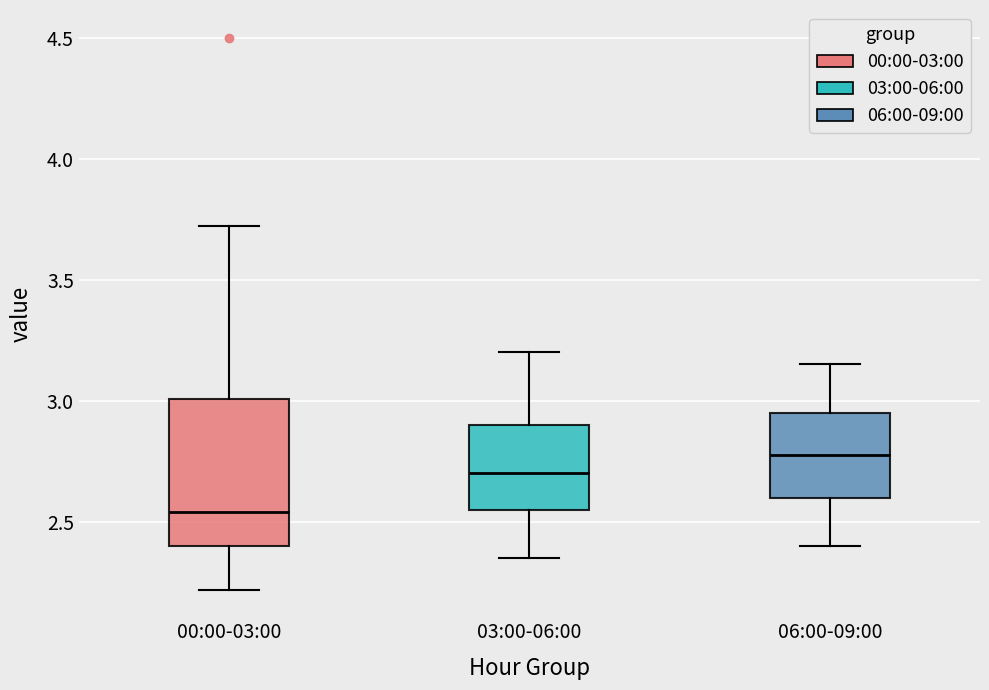

Reading left to right, read every box against the y-axis: the position of its median line, the range the box covers, and the ends of its whiskers. The values are not printed on the chart, so give them approximately, as read against the axis.

00:00-03:00: median 2.55, box 2.40 to 3.00, whiskers 2.20 to 3.70
03:00-06:00: median 2.70, box 2.55 to 2.90, whiskers 2.35 to 3.20
06:00-09:00: median 2.80, box 2.60 to 2.95, whiskers 2.40 to 3.15